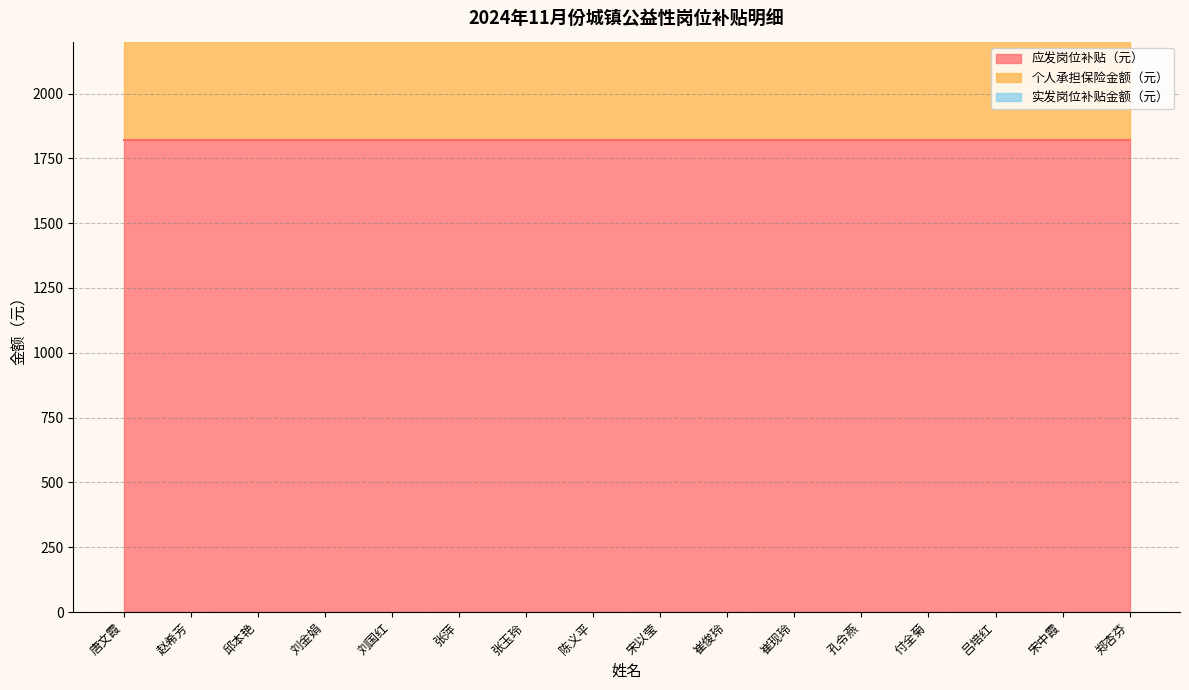

List the labels in order of 应发岗位补贴（元） value, largest first.

唐文霞, 赵希芳, 邱本艳, 刘金娟, 刘国红, 张萍, 张玉玲, 陈义平, 宋以莹, 崔俊玲, 崔现玲, 孔令燕, 付全菊, 吕培红, 宋中霞, 郑杏芬